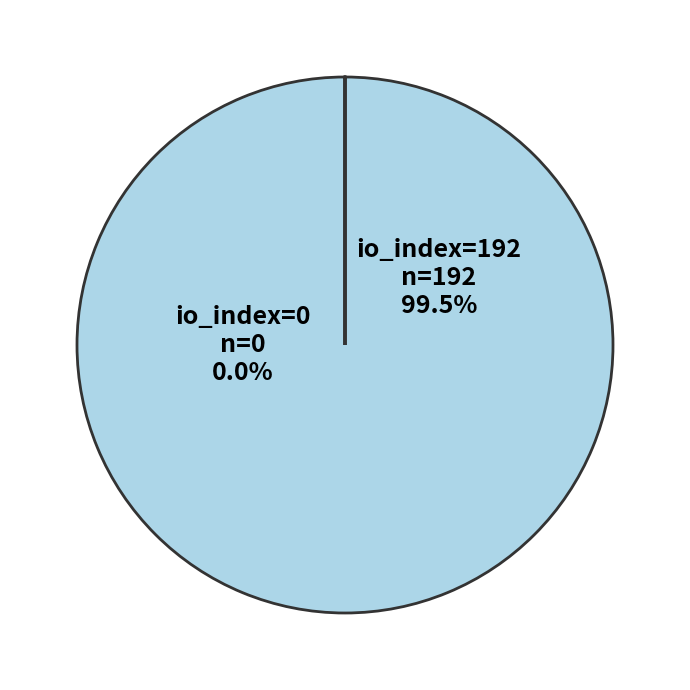

How many slices are in this pie chart?

2